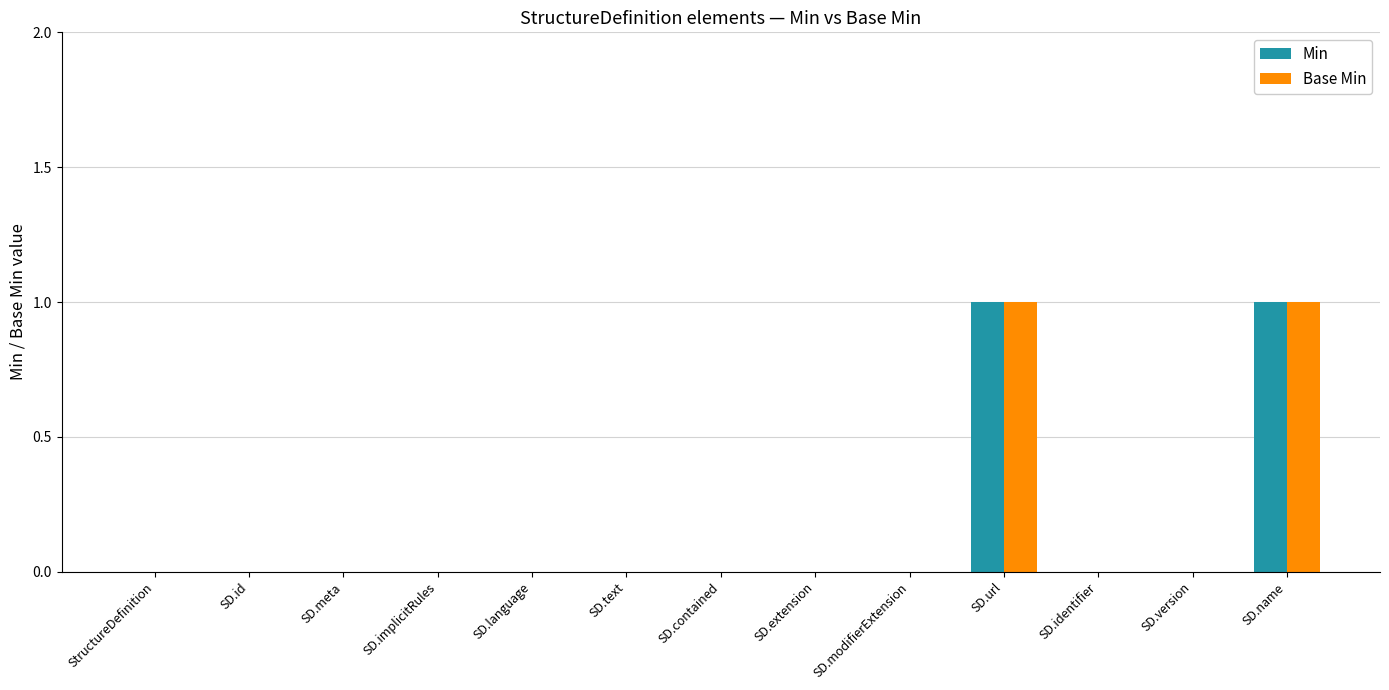

How many data points does each series have?

13